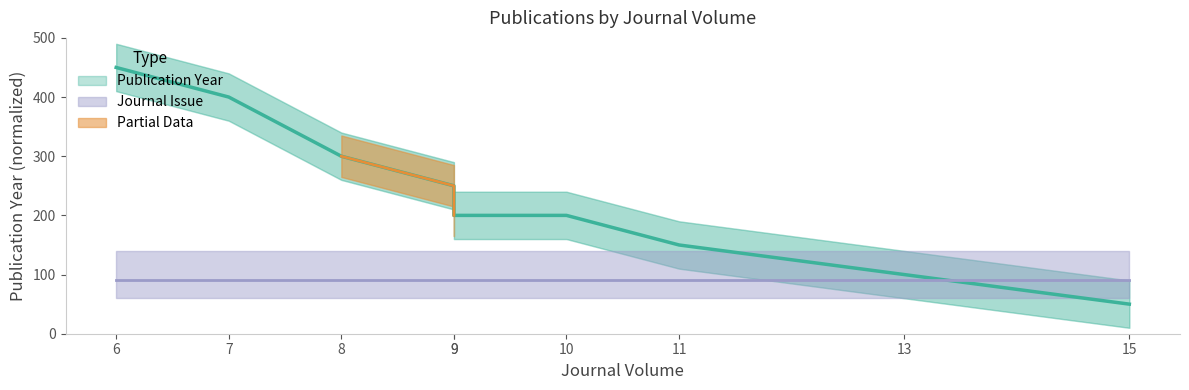

How many values are between 150 and 300?

5